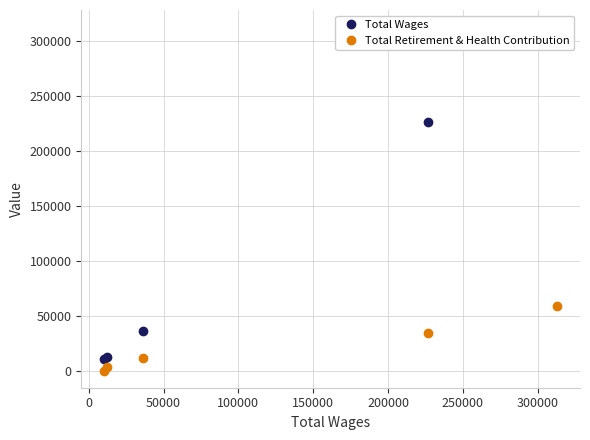

True or false: Total Retirement & Health Contribution has more than 1 points higher than both neighbors.

False